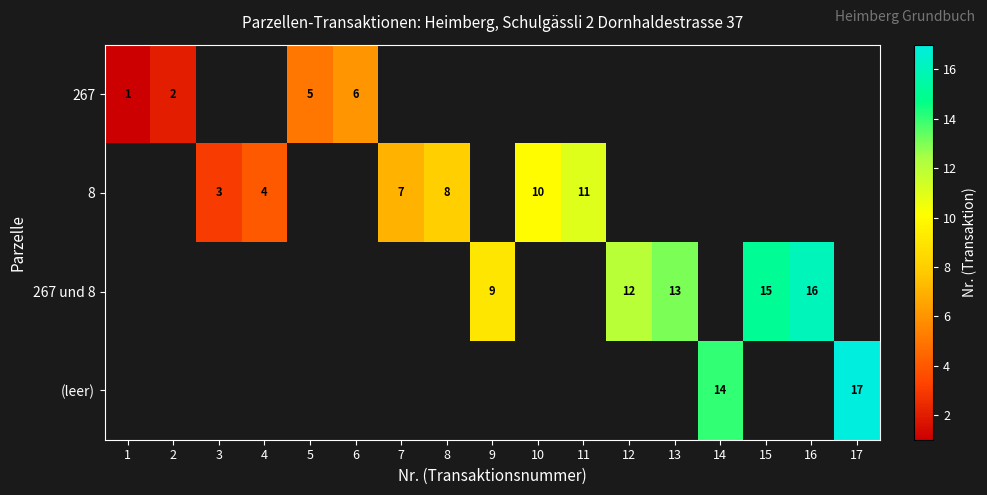

Is it true that 267 und 8 equals 15 at 15?

True